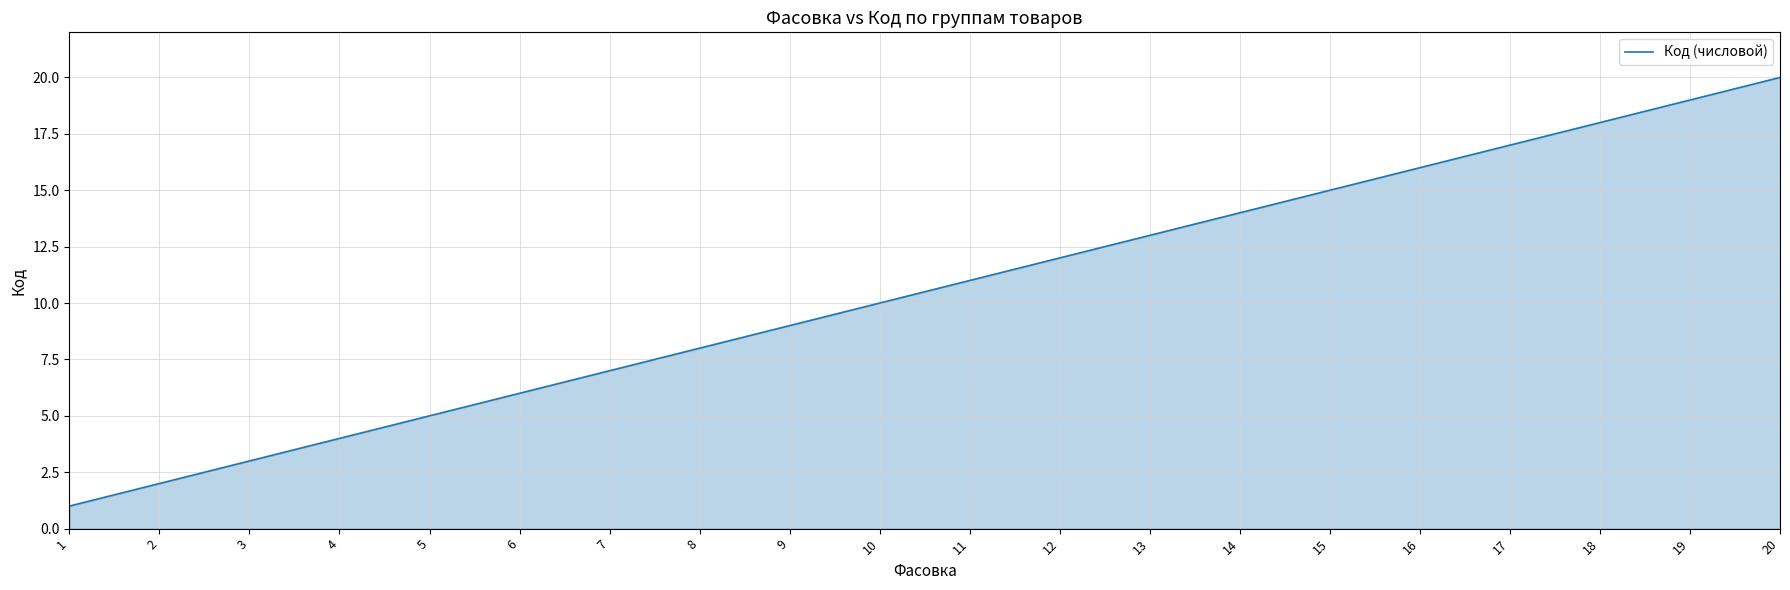

True or false: the data shows 2 at 10.

False